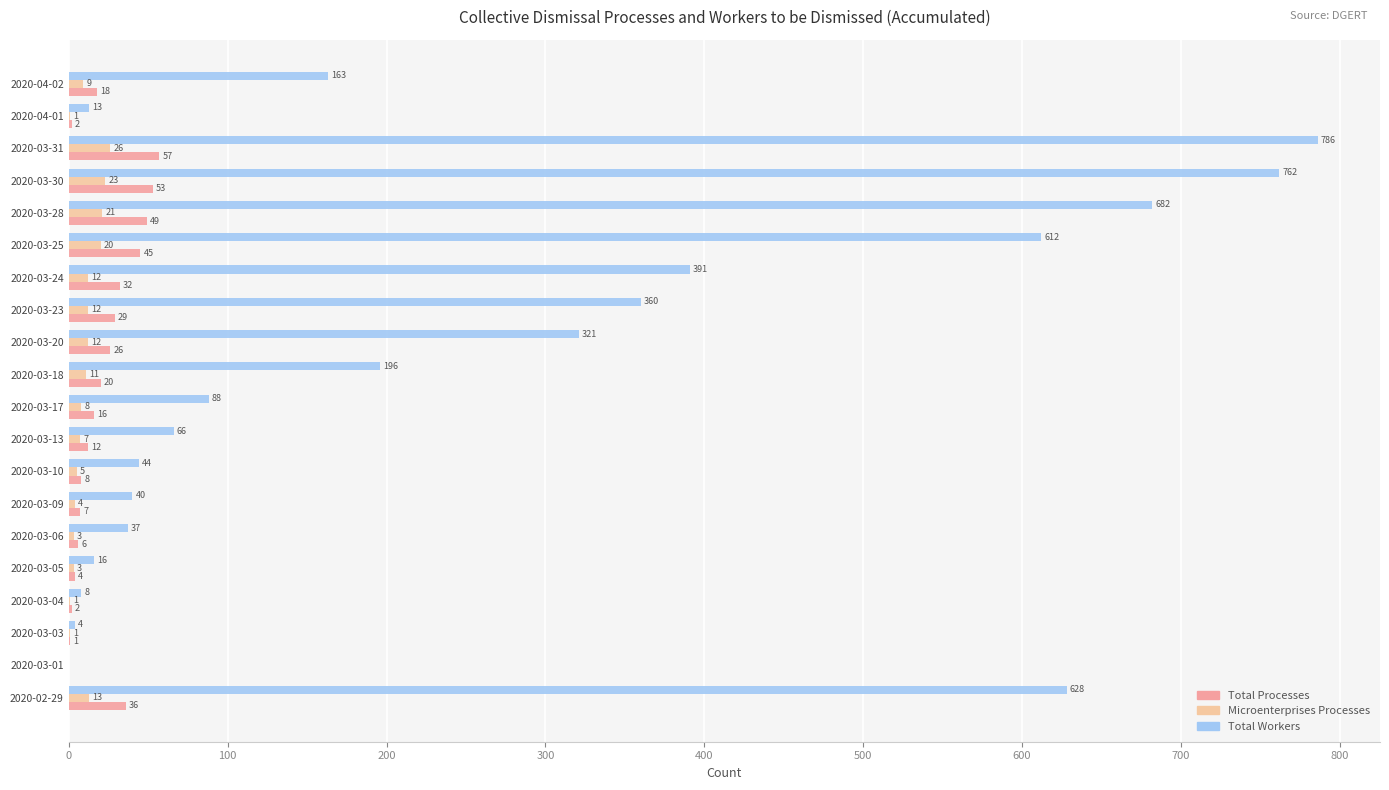

Which series changed the most between 2020-03-13 and 2020-03-23?

Total Workers